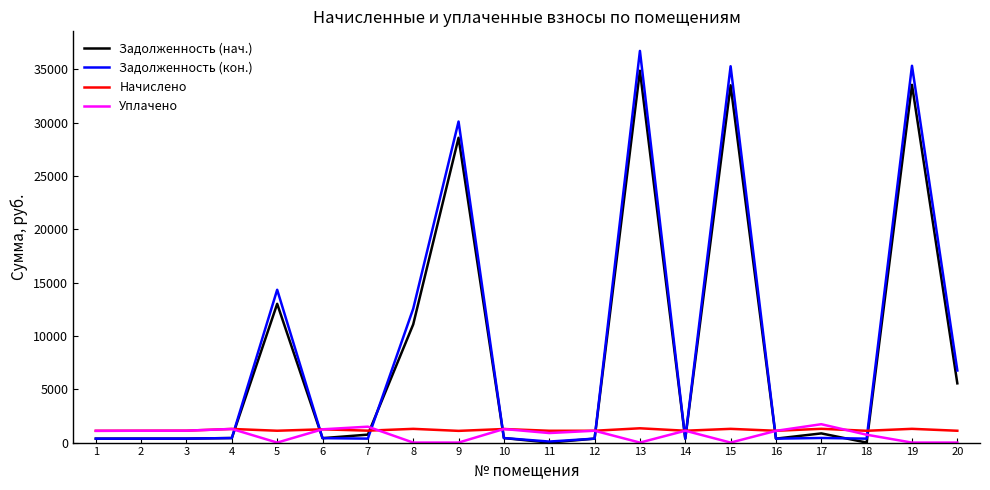

Between 3 and 19, which series saw the biggest shift?

Задолженность (кон.)